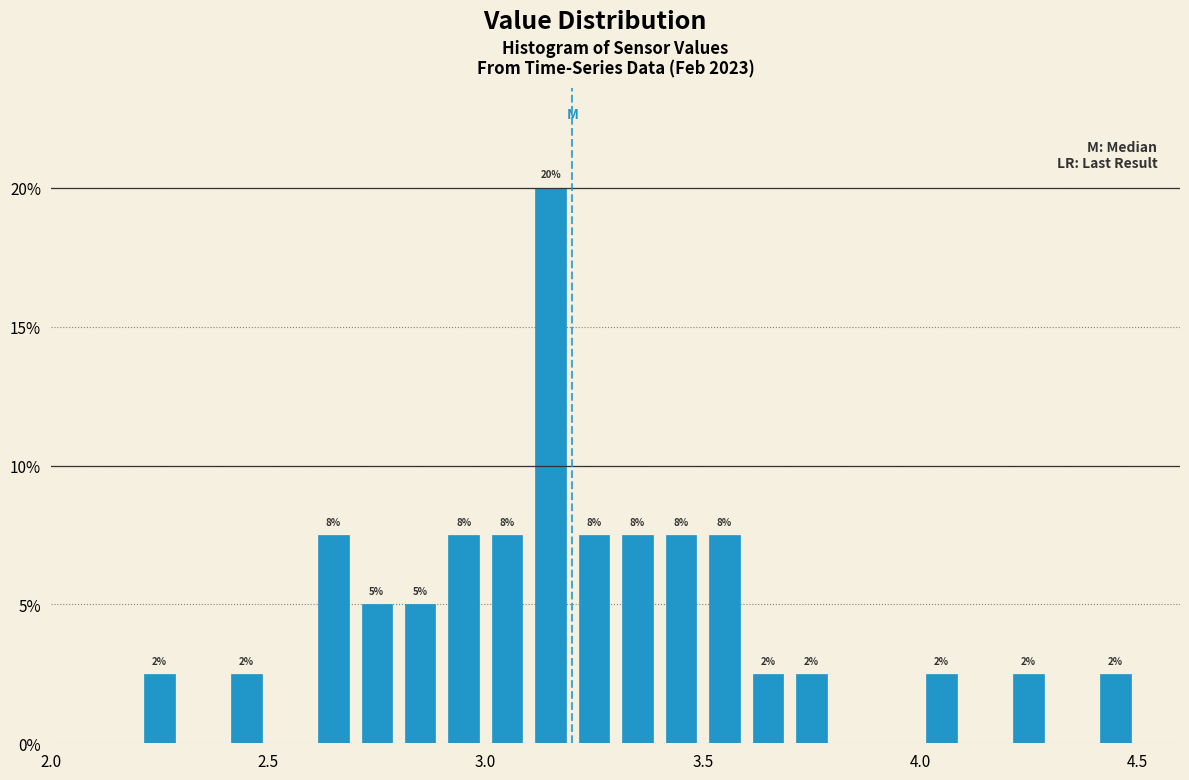

Around what value on the x-axis is the tallest bar? Give the approximate position of its centre, as read against the axis.

3.15